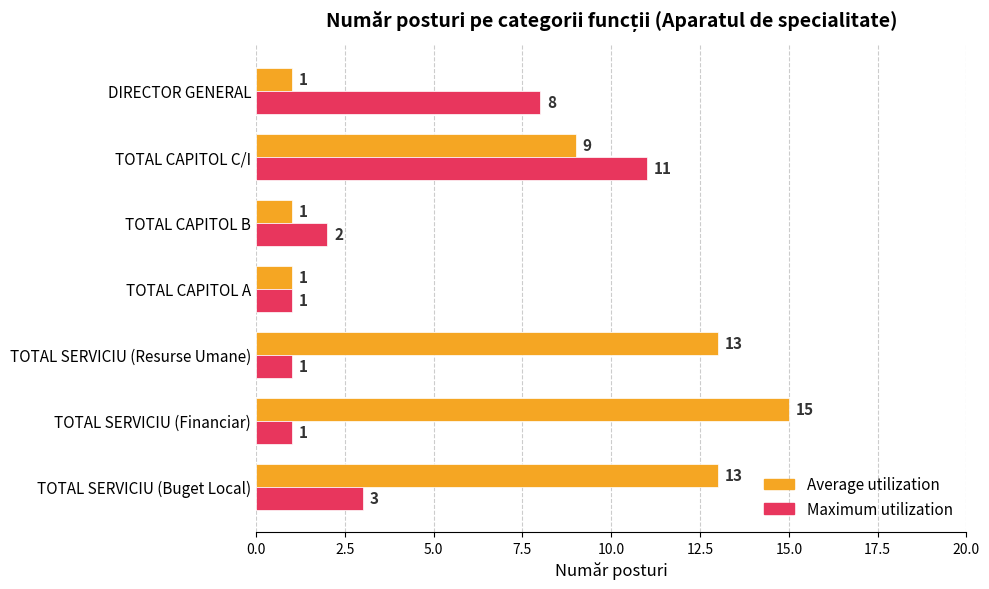

Which series has the largest range (max minus min)?

Average utilization